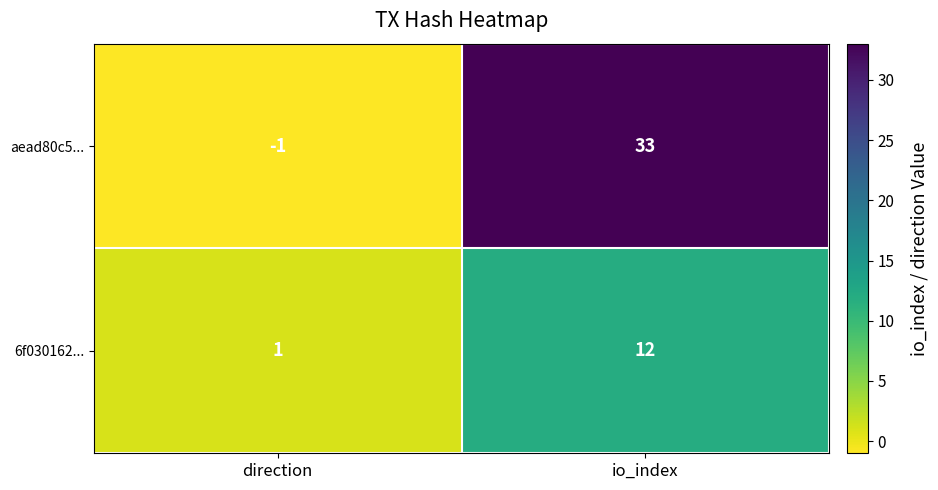

What is the sum of all aead80c5... values?

32